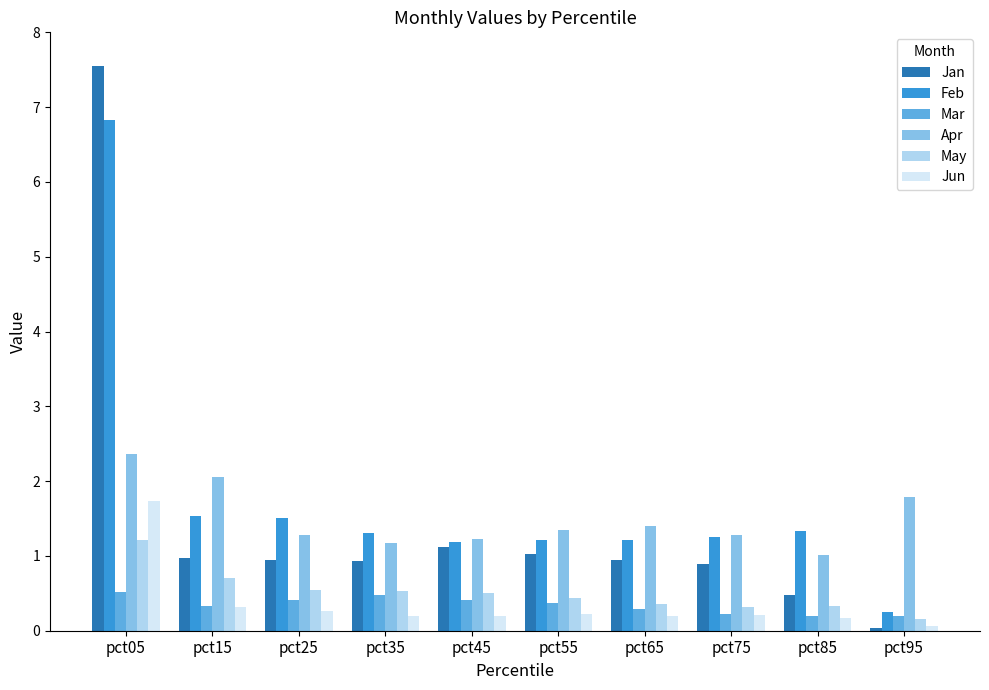

What is the highest value of the Feb series?

6.8